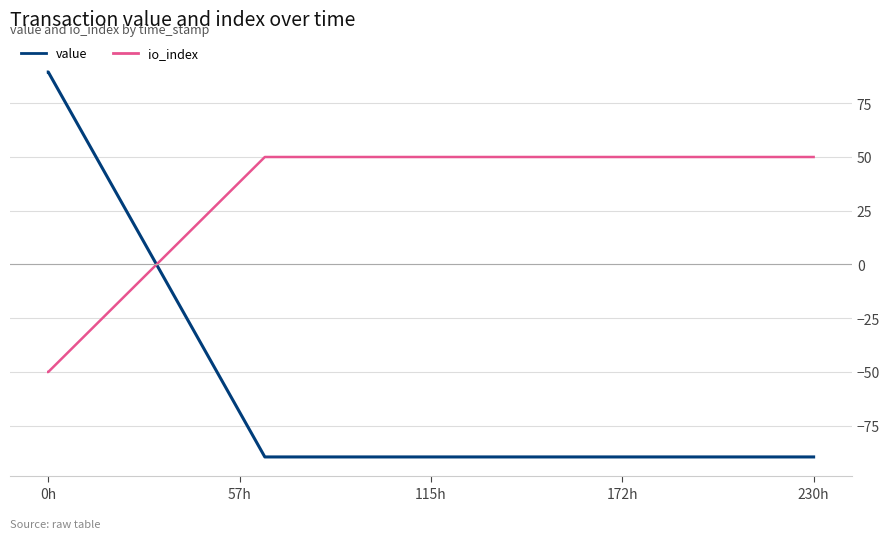

Which series has the largest range (max minus min)?

value